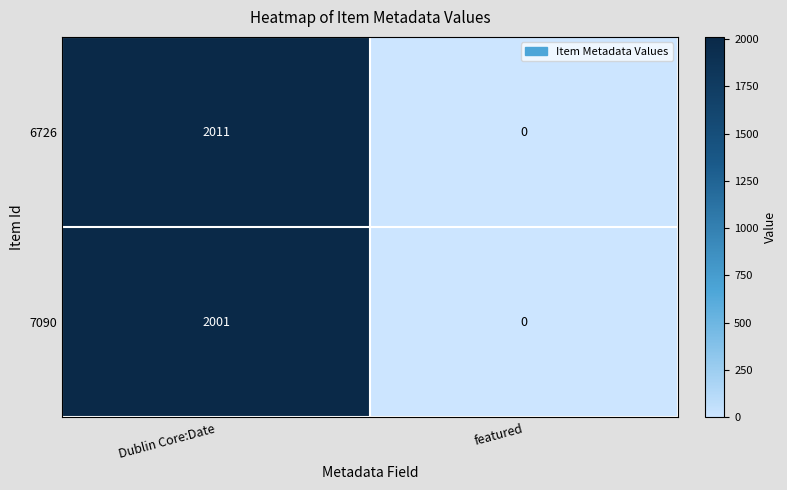

List the series in order of their overall mean, lowest first.

7090, 6726